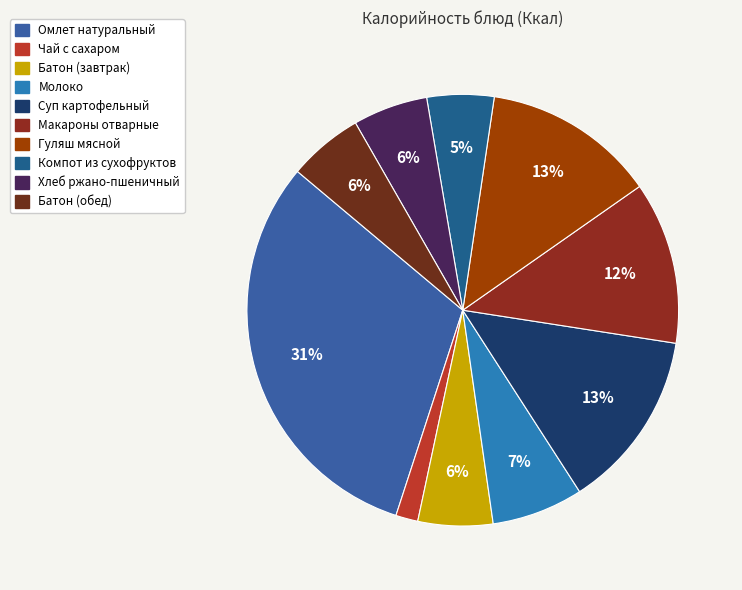

What percentage is the Батон (завтрак) slice, to the nearest percent?

6%